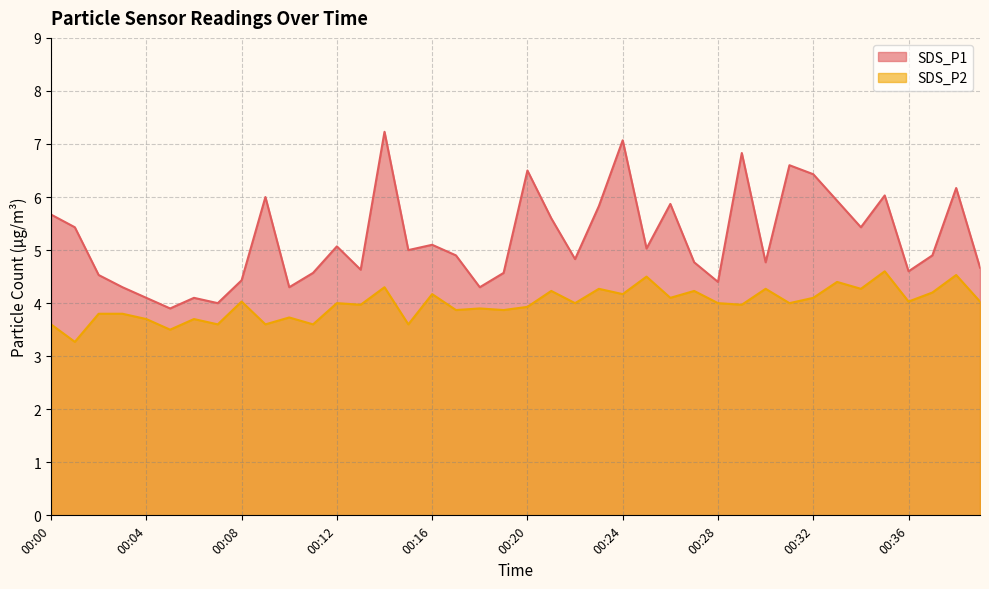

What is the difference between the maximum and minimum values in the SDS_P2 series?

1.3